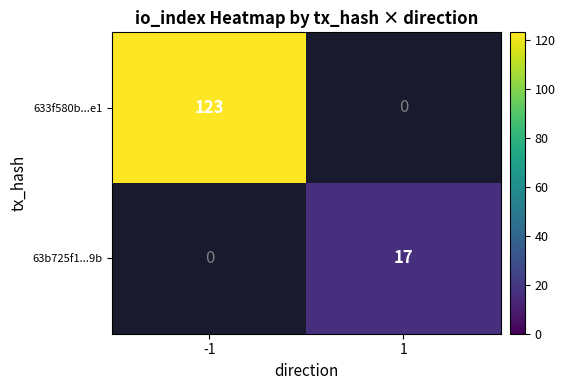

The 63b725f1...9b series shows 17 at 1. True or false?

True